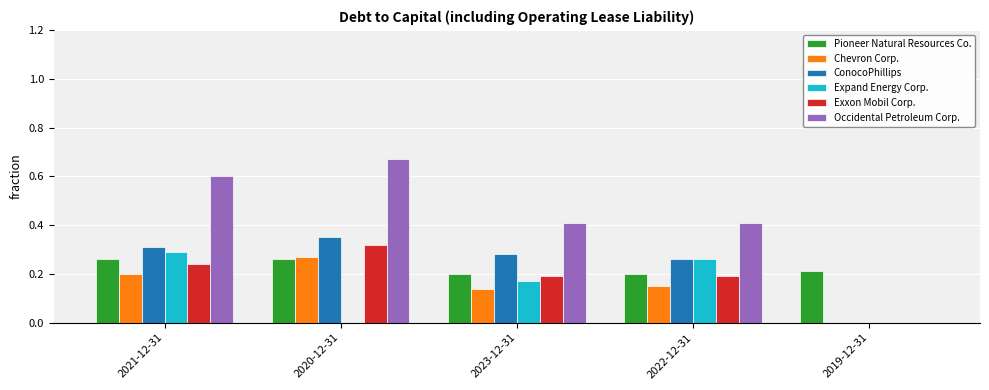

What is the total value across all series at 2023-12-31?

1.4